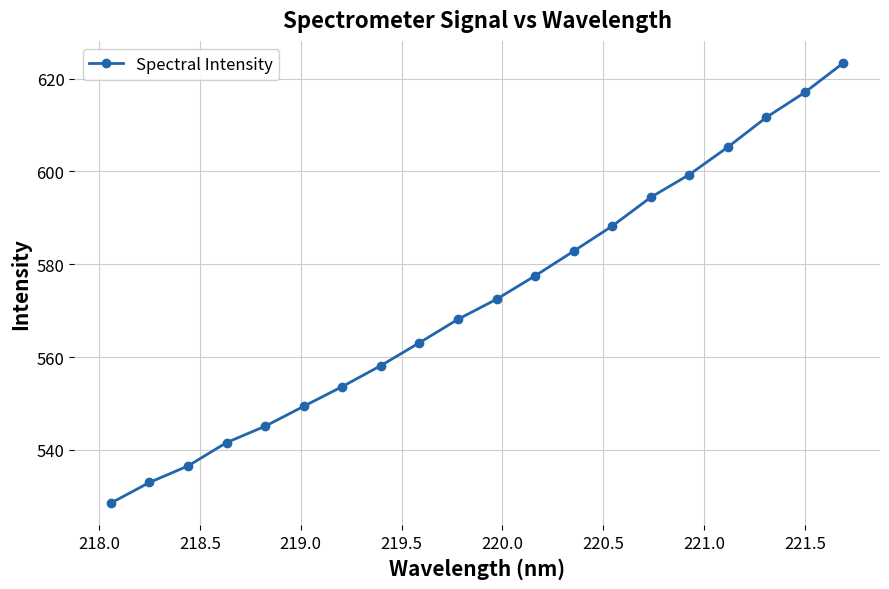

What is the value of the 9th point from the left?

563.1